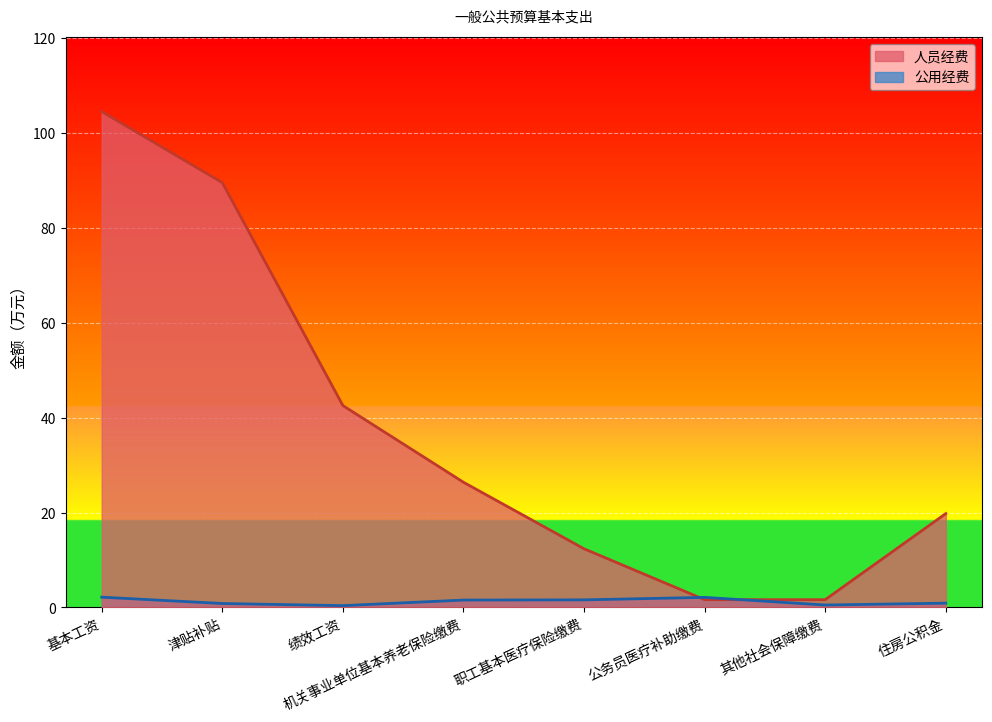

Reading left to right, extract all data points from this chart.

基本工资=104.5	津贴补贴=89.5	绩效工资=42.5	机关事业单位基本养老保险缴费=26.4	职工基本医疗保险缴费=12.4	公务员医疗补助缴费=1.6	其他社会保障缴费=1.6	住房公积金=19.8